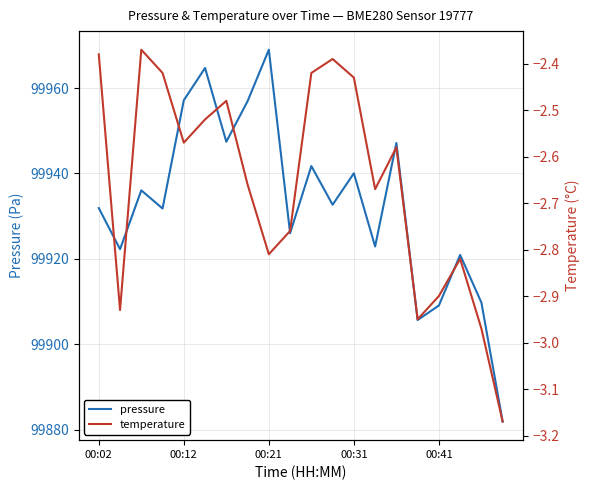

Is it true that pressure equals 99969.0 at 00:21?

True